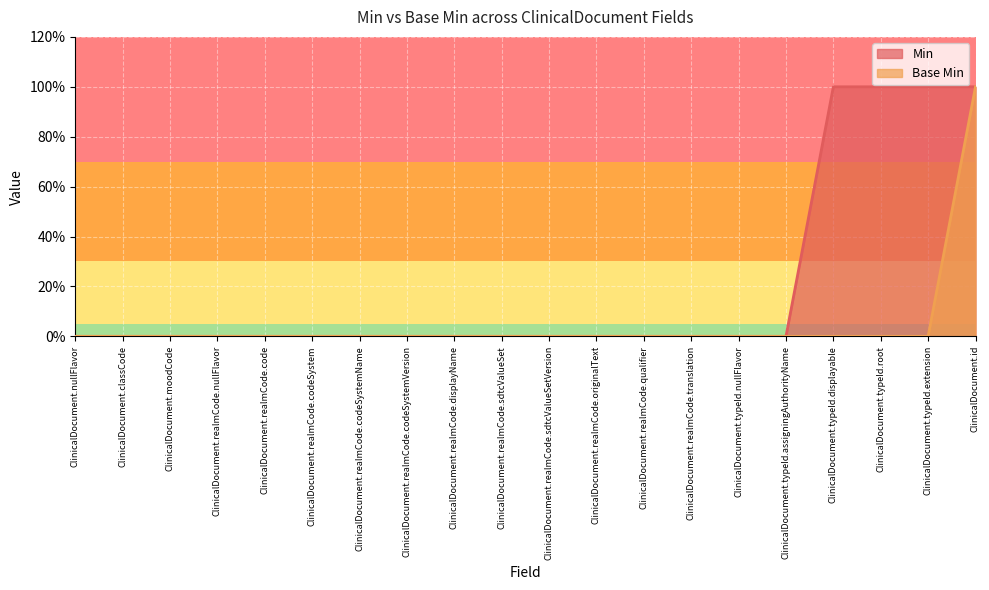

Where is Base Min nearest to the value 0?

ClinicalDocument.nullFlavor